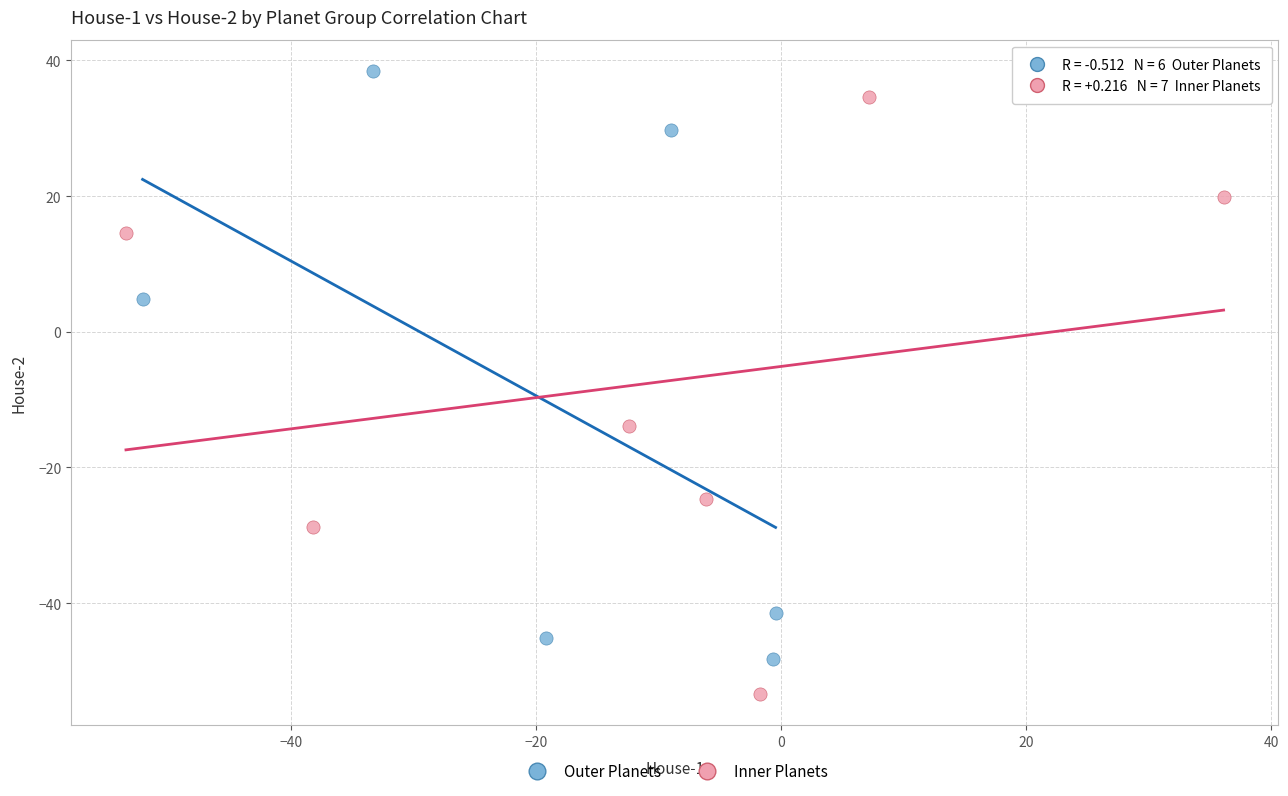

Which series reaches the minimum Y coordinate?

Inner Planets